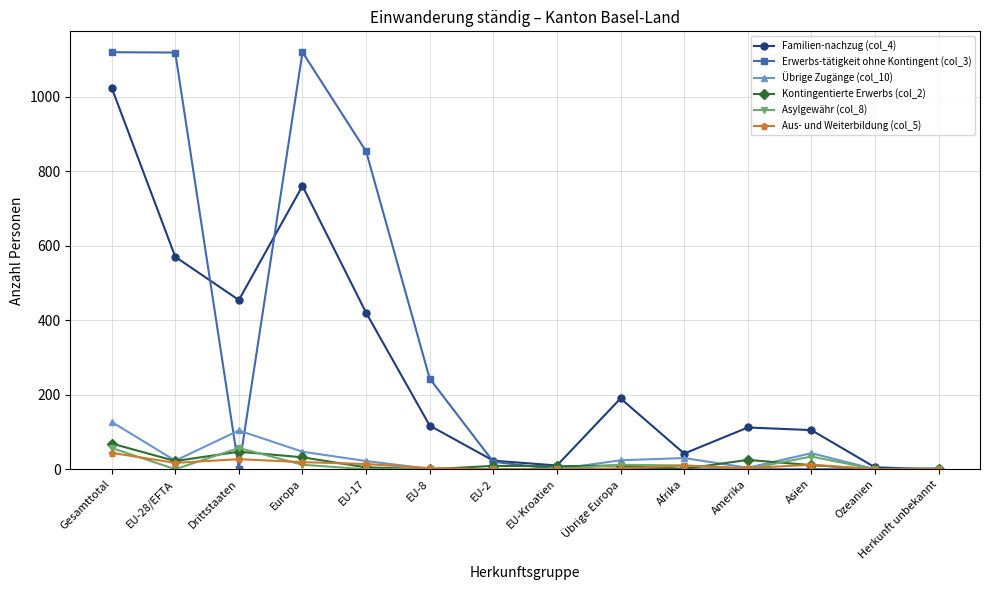

Does the chart have visible grid lines?

Yes